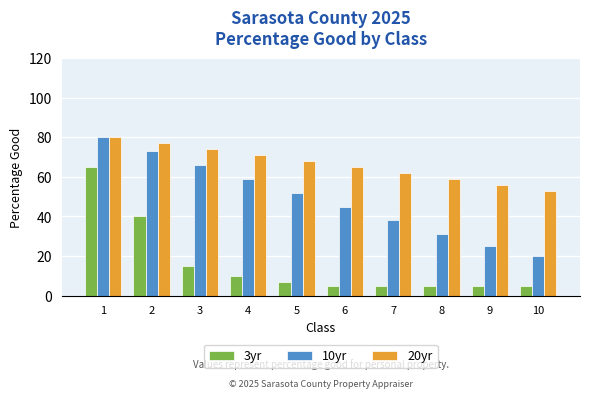

Is the value of 10yr at 2 greater than the value of 3yr at 4?

Yes